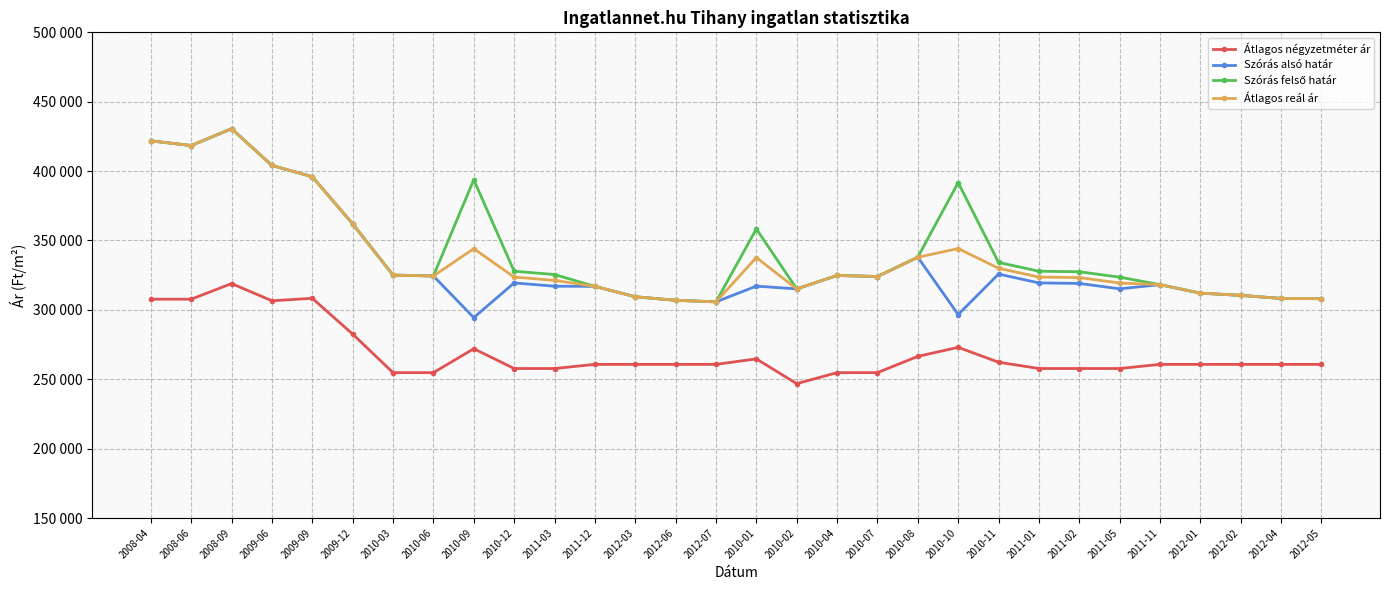

Does the chart have visible grid lines?

Yes